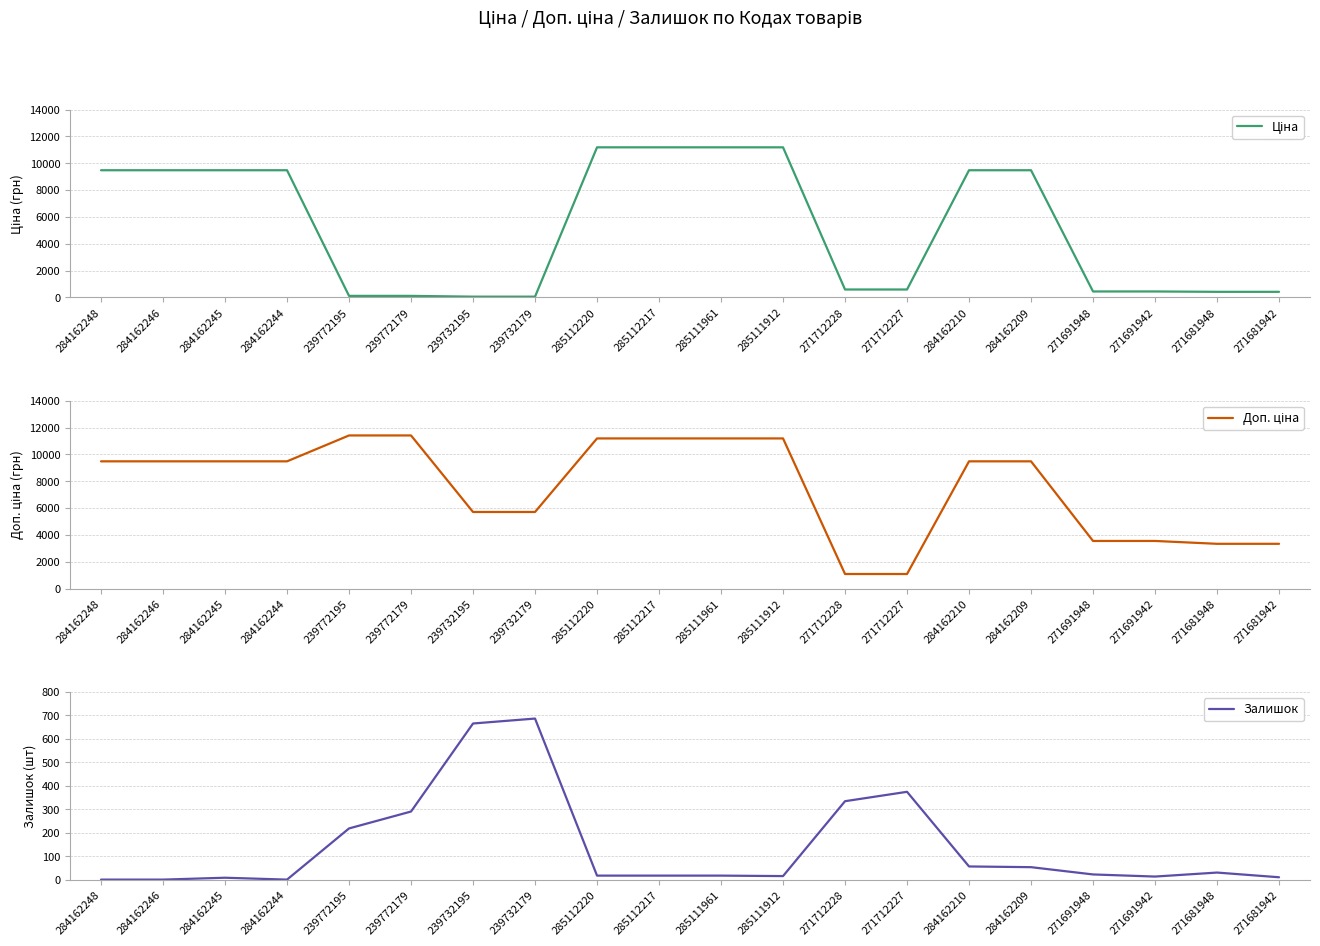

Is it true that Залишок equals 290.0 at 239772179?

True